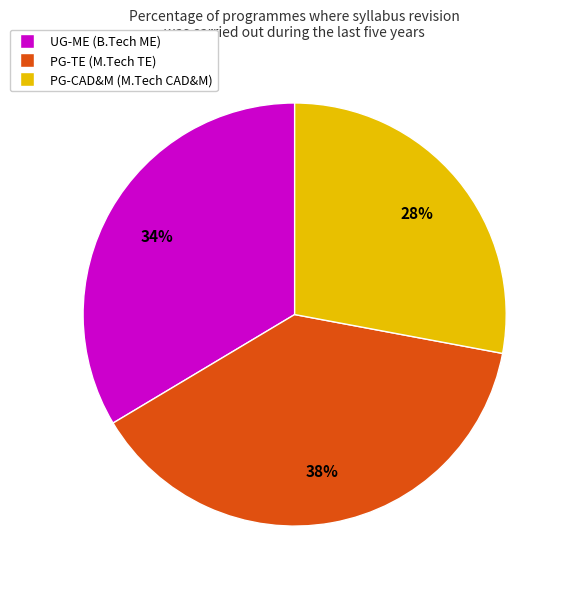

To the nearest percent, what is the average slice percentage?

33%